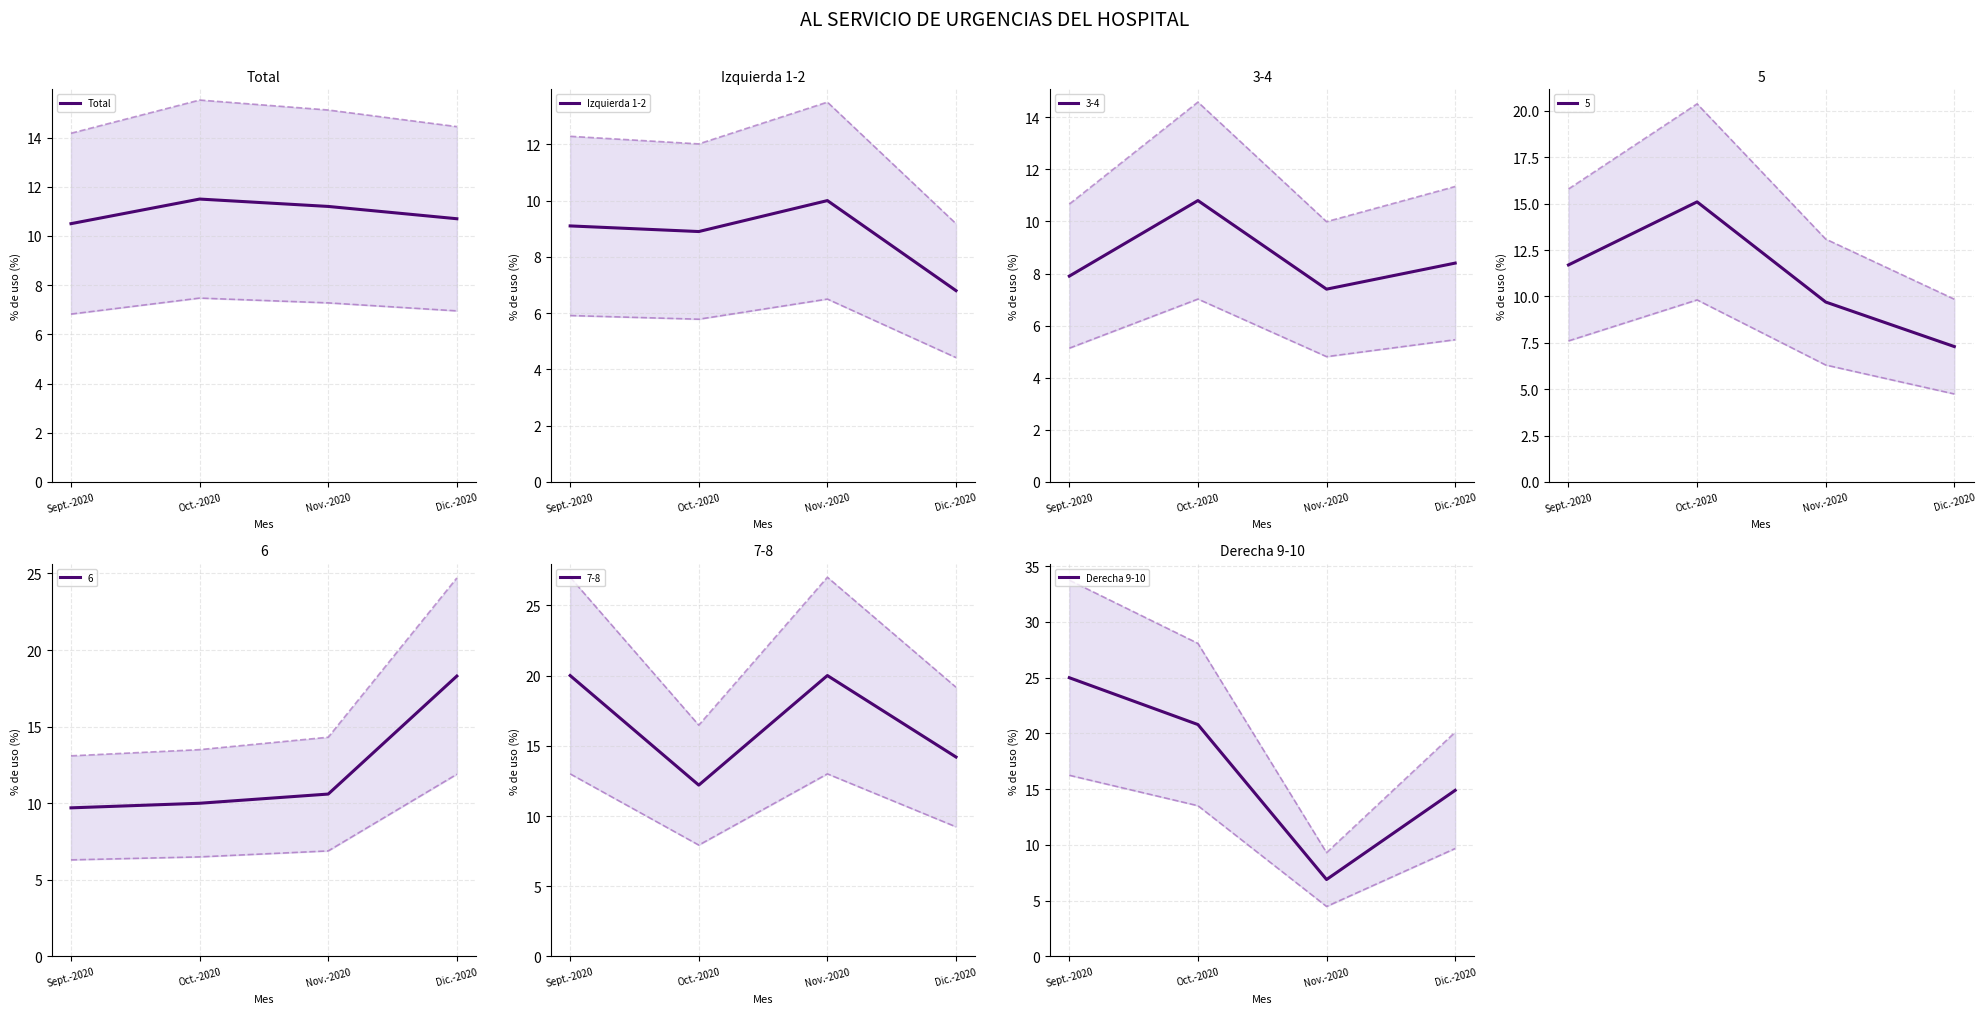

What is the difference between the Izquierda 1-2 values at Sept.-2020 and Dic.-2020?

2.3